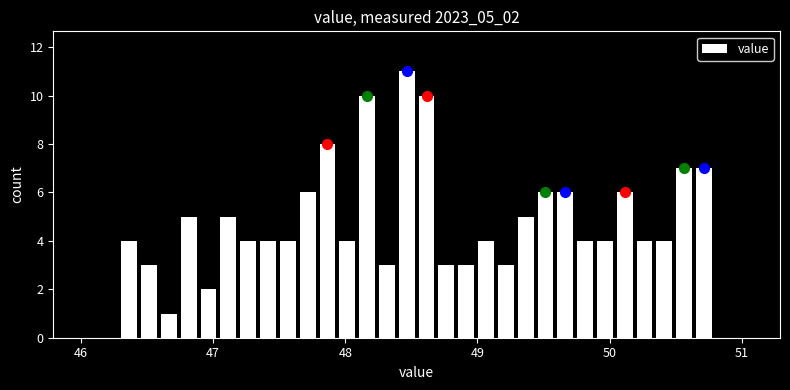

Around what value on the x-axis is the tallest bar? Give the approximate position of its centre, as read against the axis.

48.5